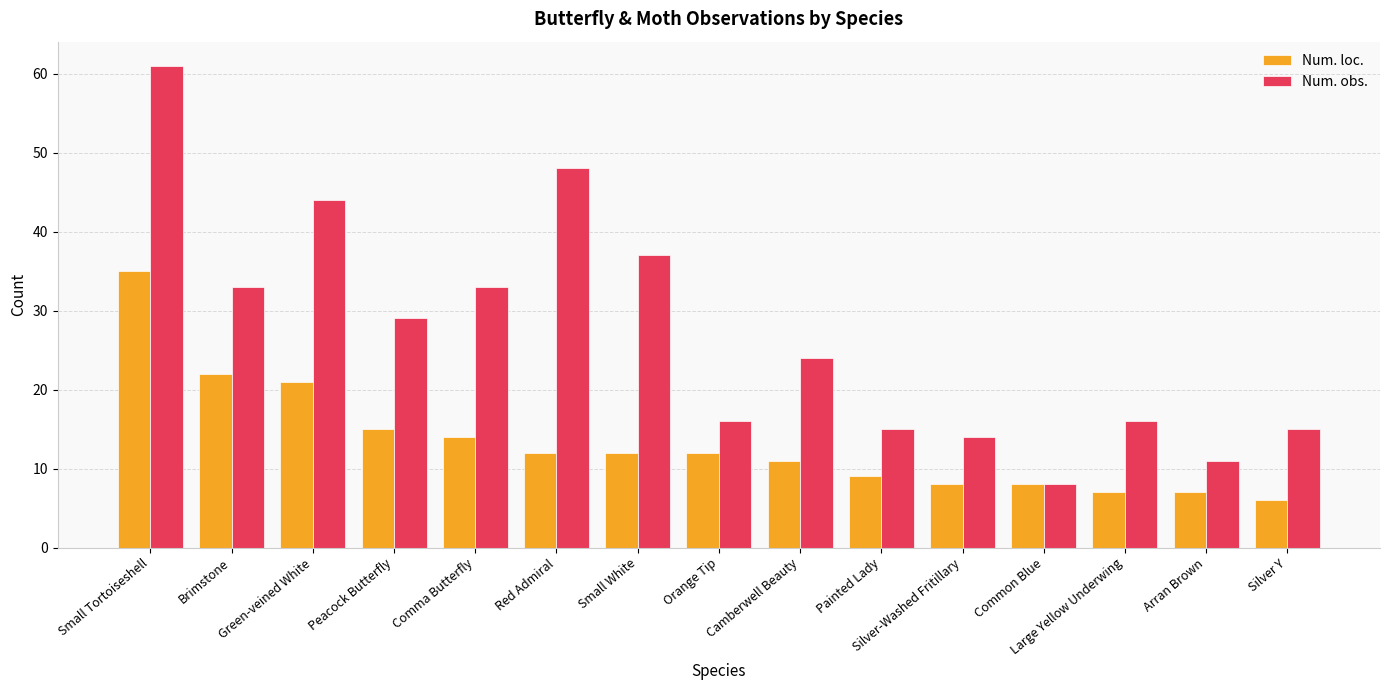

What is the label of the 8th bar from the left?

Orange Tip